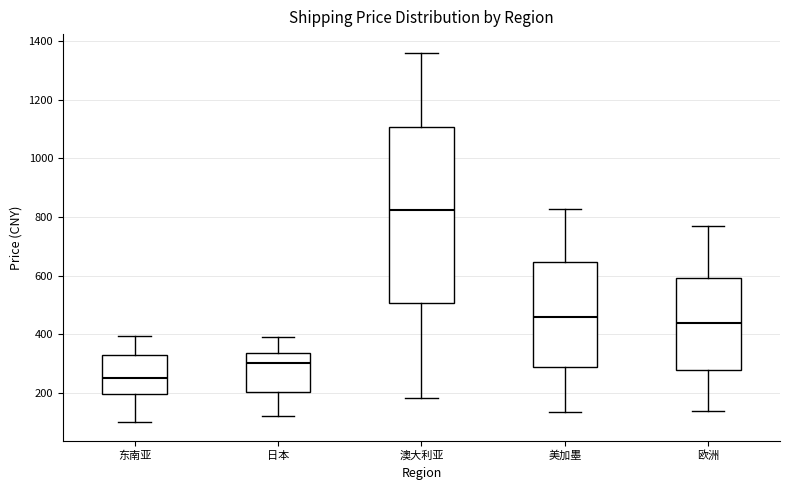

Reading left to right, transcribe this box plot: for each box, give where its median line is, the range the box spans, and where its two whiskers end, as read against the y-axis. The values are not printed on the chart, so give them approximately, as read against the axis.

东南亚: median 260, box 200 to 320, whiskers 100 to 400
日本: median 300, box 200 to 340, whiskers 120 to 400
澳大利亚: median 820, box 500 to 1100, whiskers 180 to 1360
美加墨: median 460, box 280 to 640, whiskers 140 to 820
欧洲: median 440, box 280 to 600, whiskers 140 to 760